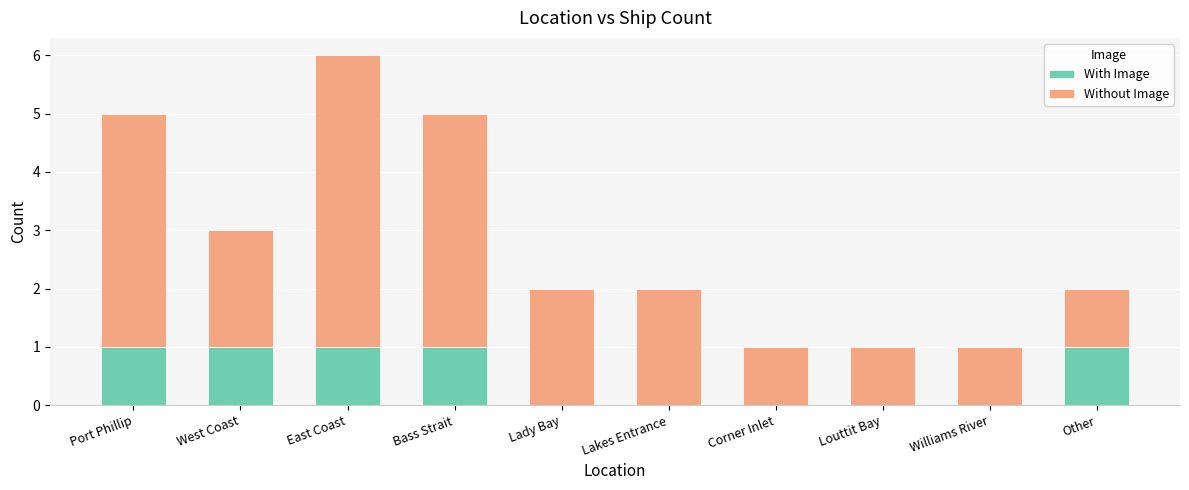

What is the total value across all series at East Coast?

6